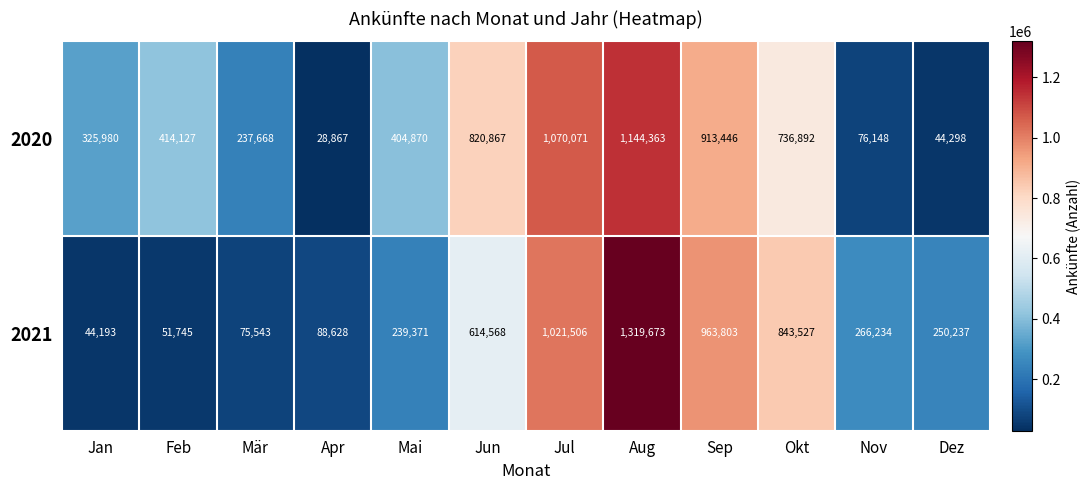

At how many categories does at least one series exceed 726072?

5